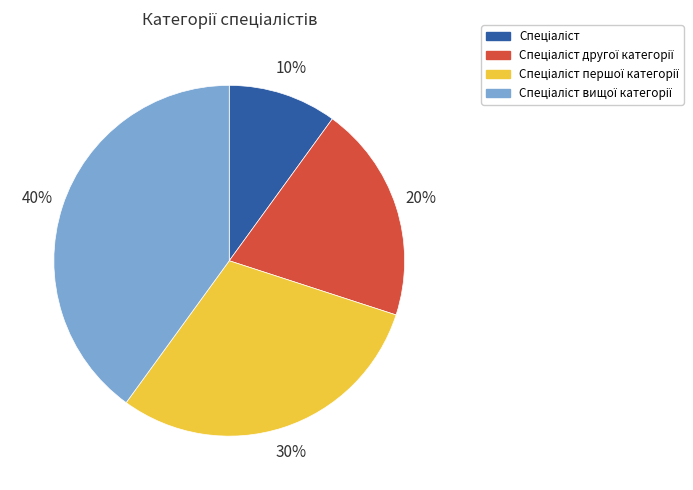

To the nearest percent, what is the average slice percentage?

25%